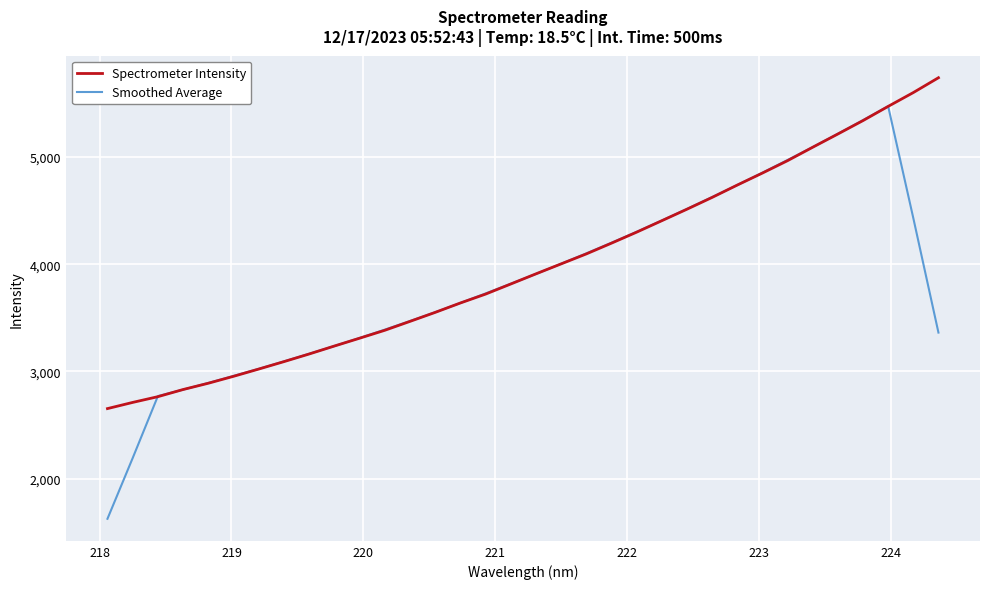

Rank the series by their maximum value, from lowest to highest.

Smoothed Average, Spectrometer Intensity